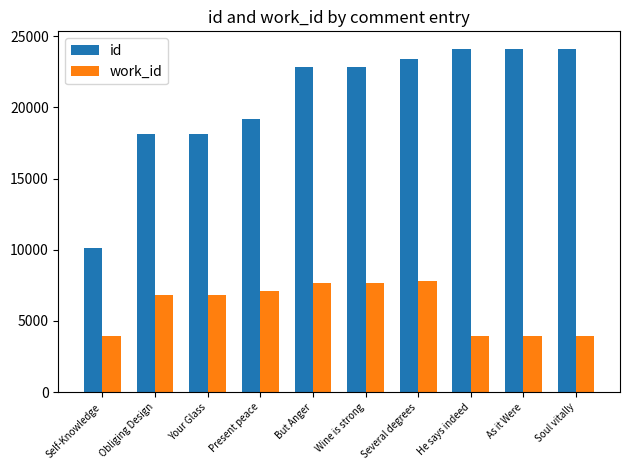

What is the spread (max minus min) of values at Self-Knowledge?

6228